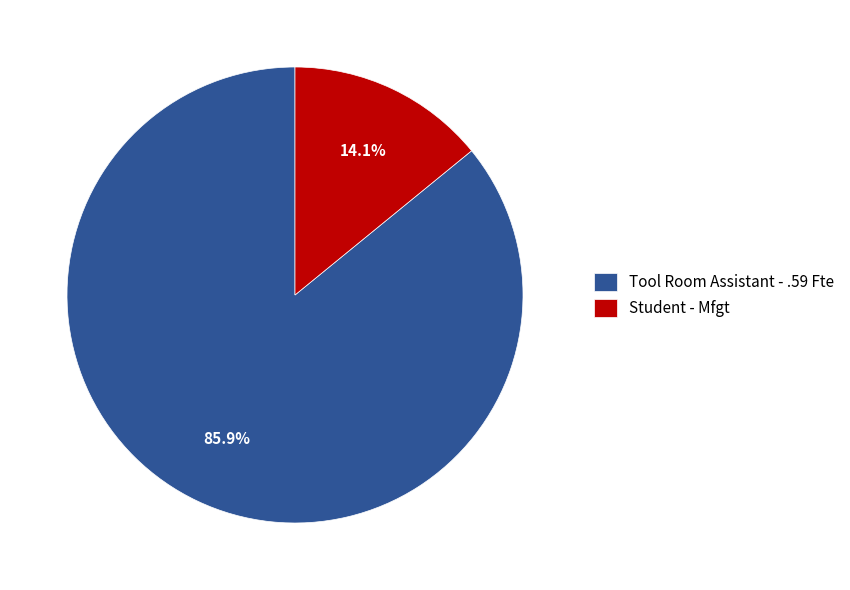

Is it true that Student - Mfgt is 14% of the pie?

True